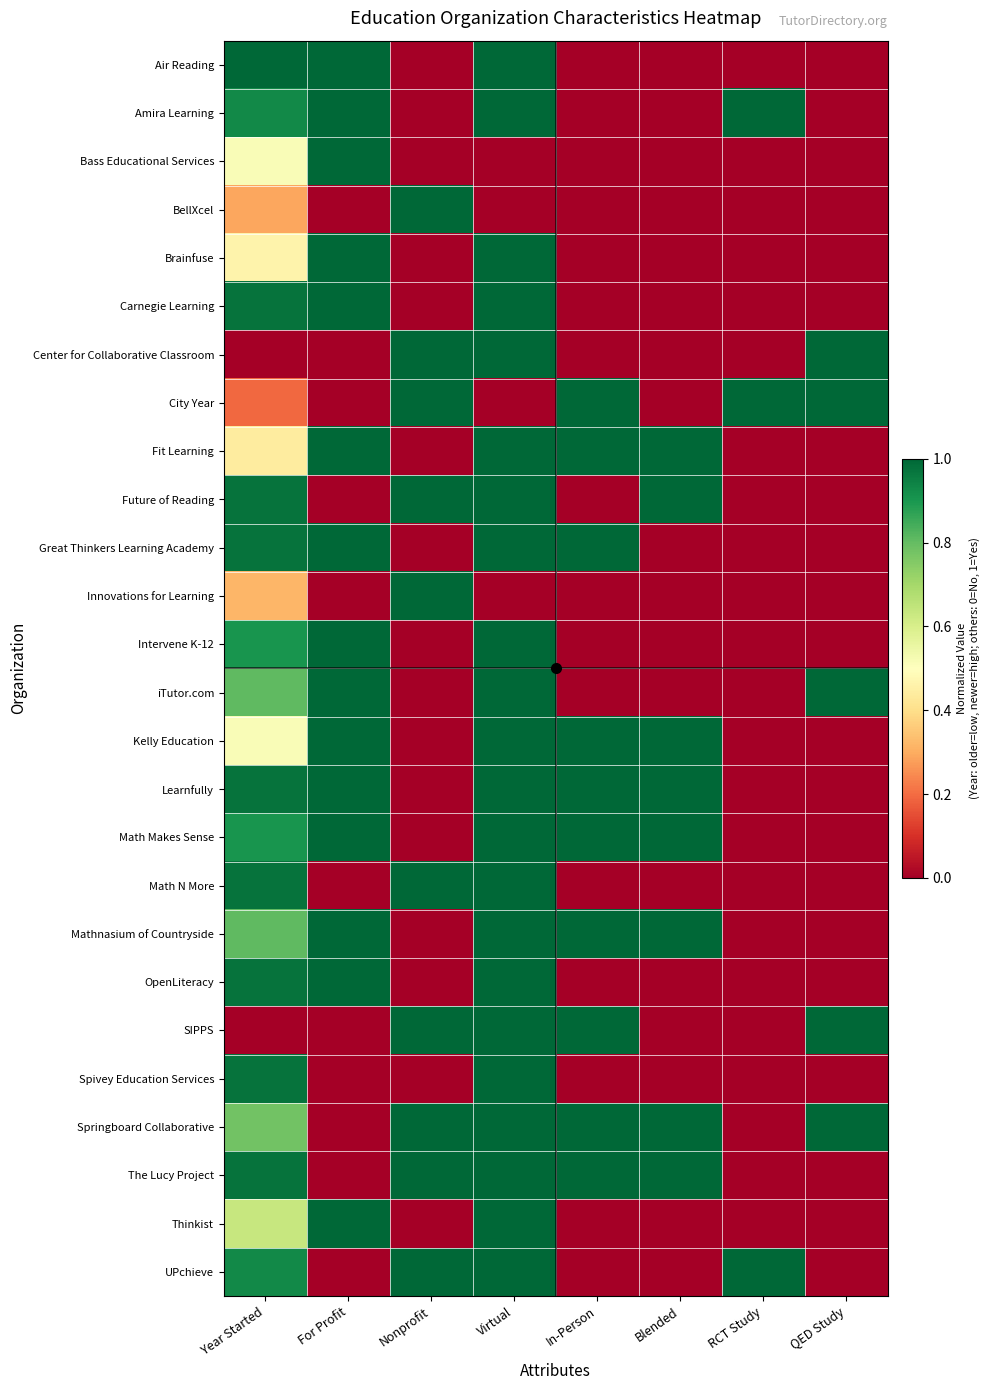

Reading right to left, extract all data points from this chart.

Air Reading: QED Study=0.0	RCT Study=0.0	Blended=0.0	In-Person=0.0	Virtual=1.0	Nonprofit=0.0	For Profit=1.0	Year Started=1.0
Amira Learning: QED Study=0.0	RCT Study=1.0	Blended=0.0	In-Person=0.0	Virtual=1.0	Nonprofit=0.0	For Profit=1.0	Year Started=0.9
Bass Educational Services: QED Study=0.0	RCT Study=0.0	Blended=0.0	In-Person=0.0	Virtual=0.0	Nonprofit=0.0	For Profit=1.0	Year Started=0.5
BellXcel: QED Study=0.0	RCT Study=0.0	Blended=0.0	In-Person=0.0	Virtual=0.0	Nonprofit=1.0	For Profit=0.0	Year Started=0.3
Brainfuse: QED Study=0.0	RCT Study=0.0	Blended=0.0	In-Person=0.0	Virtual=1.0	Nonprofit=0.0	For Profit=1.0	Year Started=0.5
Carnegie Learning: QED Study=0.0	RCT Study=0.0	Blended=0.0	In-Person=0.0	Virtual=1.0	Nonprofit=0.0	For Profit=1.0	Year Started=1.0
Center for Collaborative Classroom: QED Study=1.0	RCT Study=0.0	Blended=0.0	In-Person=0.0	Virtual=1.0	Nonprofit=1.0	For Profit=0.0	Year Started=0.0
City Year: QED Study=1.0	RCT Study=1.0	Blended=0.0	In-Person=1.0	Virtual=0.0	Nonprofit=1.0	For Profit=0.0	Year Started=0.2
Fit Learning: QED Study=0.0	RCT Study=0.0	Blended=1.0	In-Person=1.0	Virtual=1.0	Nonprofit=0.0	For Profit=1.0	Year Started=0.4
Future of Reading: QED Study=0.0	RCT Study=0.0	Blended=1.0	In-Person=0.0	Virtual=1.0	Nonprofit=1.0	For Profit=0.0	Year Started=1.0
Great Thinkers Learning Academy: QED Study=0.0	RCT Study=0.0	Blended=0.0	In-Person=1.0	Virtual=1.0	Nonprofit=0.0	For Profit=1.0	Year Started=1.0
Innovations for Learning: QED Study=0.0	RCT Study=0.0	Blended=0.0	In-Person=0.0	Virtual=0.0	Nonprofit=1.0	For Profit=0.0	Year Started=0.3
Intervene K-12: QED Study=0.0	RCT Study=0.0	Blended=0.0	In-Person=0.0	Virtual=1.0	Nonprofit=0.0	For Profit=1.0	Year Started=0.9
iTutor.com: QED Study=1.0	RCT Study=0.0	Blended=0.0	In-Person=0.0	Virtual=1.0	Nonprofit=0.0	For Profit=1.0	Year Started=0.8
Kelly Education: QED Study=0.0	RCT Study=0.0	Blended=1.0	In-Person=1.0	Virtual=1.0	Nonprofit=0.0	For Profit=1.0	Year Started=0.5
Learnfully: QED Study=0.0	RCT Study=0.0	Blended=1.0	In-Person=1.0	Virtual=1.0	Nonprofit=0.0	For Profit=1.0	Year Started=1.0
Math Makes Sense: QED Study=0.0	RCT Study=0.0	Blended=1.0	In-Person=1.0	Virtual=1.0	Nonprofit=0.0	For Profit=1.0	Year Started=0.9
Math N More: QED Study=0.0	RCT Study=0.0	Blended=0.0	In-Person=0.0	Virtual=1.0	Nonprofit=1.0	For Profit=0.0	Year Started=1.0
Mathnasium of Countryside: QED Study=0.0	RCT Study=0.0	Blended=1.0	In-Person=1.0	Virtual=1.0	Nonprofit=0.0	For Profit=1.0	Year Started=0.8
OpenLiteracy: QED Study=0.0	RCT Study=0.0	Blended=0.0	In-Person=0.0	Virtual=1.0	Nonprofit=0.0	For Profit=1.0	Year Started=1.0
SIPPS: QED Study=1.0	RCT Study=0.0	Blended=0.0	In-Person=1.0	Virtual=1.0	Nonprofit=1.0	For Profit=0.0	Year Started=0.0
Spivey Education Services: QED Study=0.0	RCT Study=0.0	Blended=0.0	In-Person=0.0	Virtual=1.0	Nonprofit=0.0	For Profit=0.0	Year Started=1.0
Springboard Collaborative: QED Study=1.0	RCT Study=0.0	Blended=1.0	In-Person=1.0	Virtual=1.0	Nonprofit=1.0	For Profit=0.0	Year Started=0.8
The Lucy Project: QED Study=0.0	RCT Study=0.0	Blended=1.0	In-Person=1.0	Virtual=1.0	Nonprofit=1.0	For Profit=0.0	Year Started=1.0
Thinkist: QED Study=0.0	RCT Study=0.0	Blended=0.0	In-Person=0.0	Virtual=1.0	Nonprofit=0.0	For Profit=1.0	Year Started=0.6
UPchieve: QED Study=0.0	RCT Study=1.0	Blended=0.0	In-Person=0.0	Virtual=1.0	Nonprofit=1.0	For Profit=0.0	Year Started=0.9